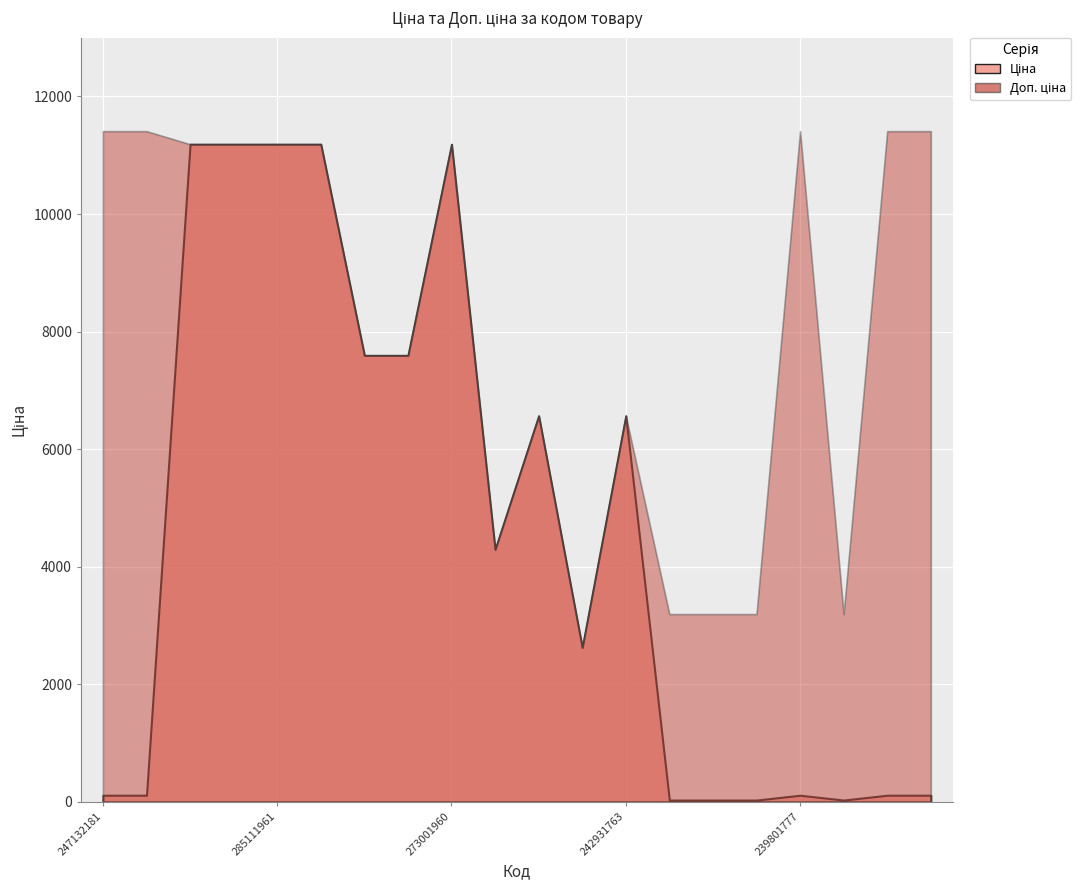

At which label does Ціна reach its peak?

285112220